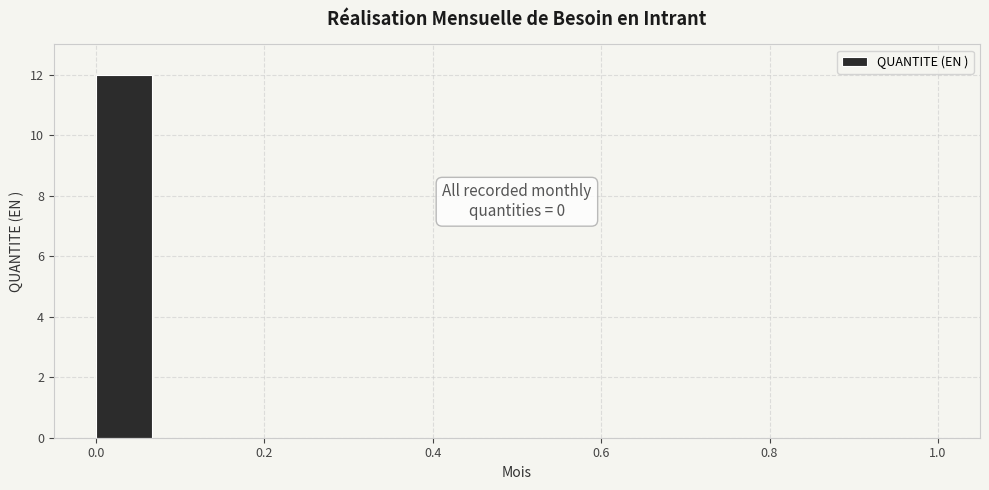

Around what value on the x-axis is the tallest bar? Give the approximate position of its centre, as read against the axis.

0.04